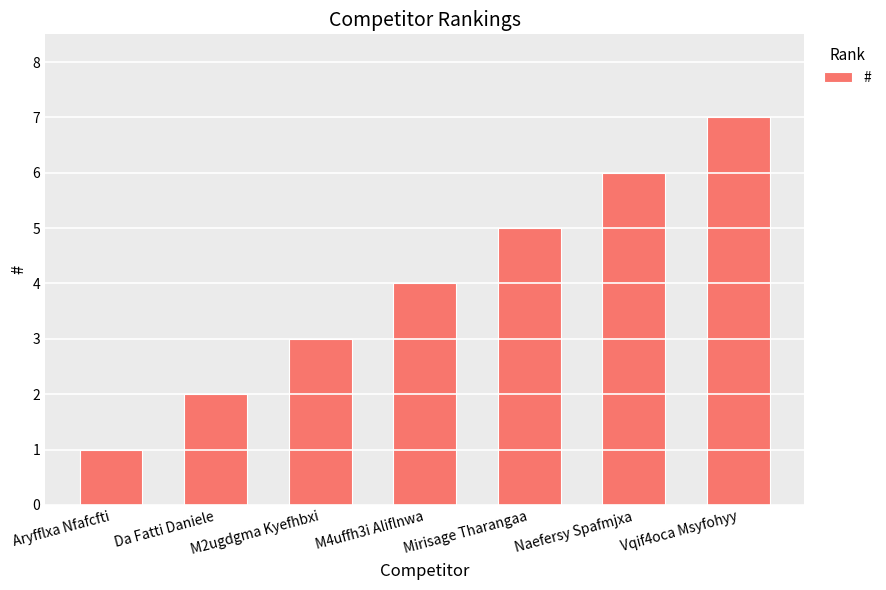

How many values are between 2 and 6?

5